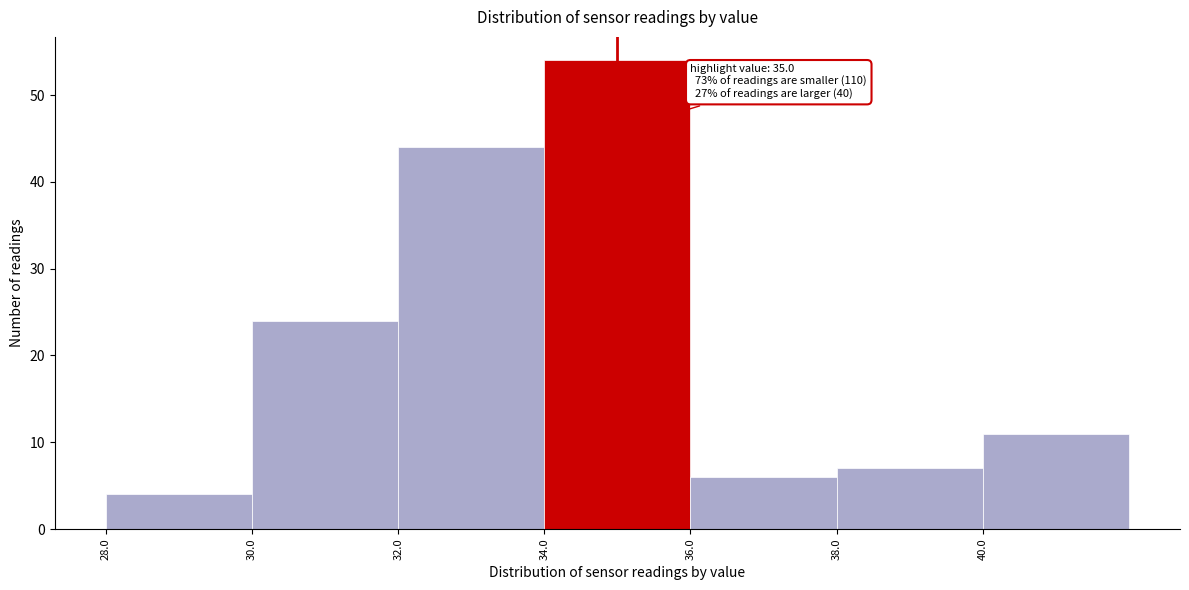

Over which range of the x-axis is the bar tallest?

34 to 36